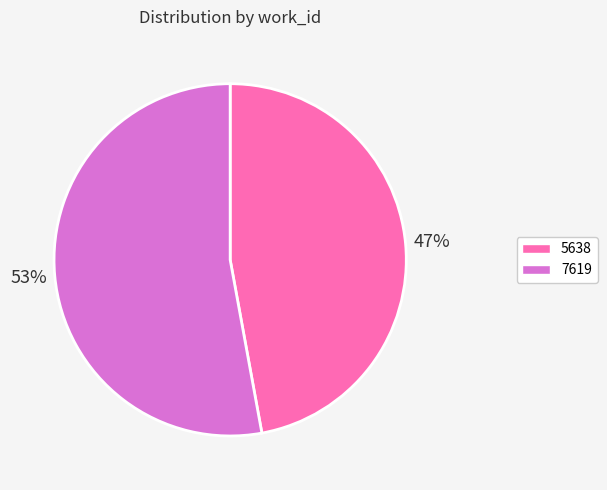

Is the sum of 5638 and 7619 greater than half?

Yes